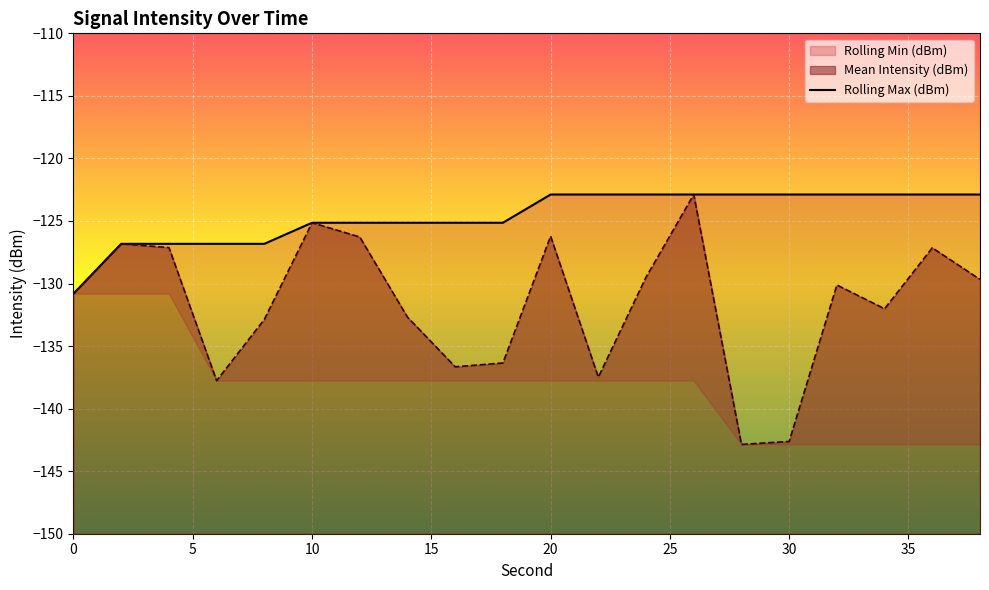

Reading left to right, extract all data points from this chart.

-130.8	-126.8	-126.8	-126.8	-126.8	-125.1	-125.1	-125.1	-125.1	-125.1	-122.9	-122.9	-122.9	-122.9	-122.9	-122.9	-122.9	-122.9	-122.9	-122.9